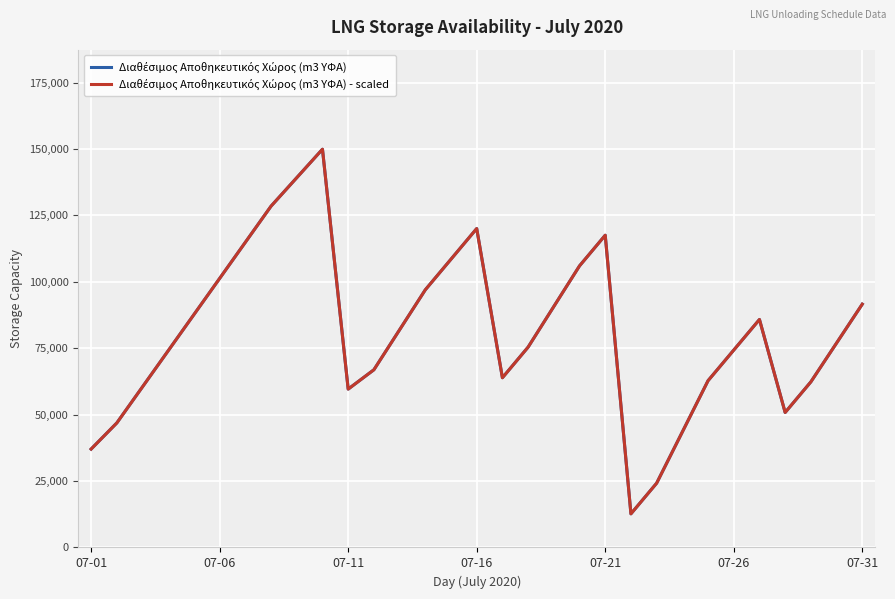

Count the number of data series in this chart.

2